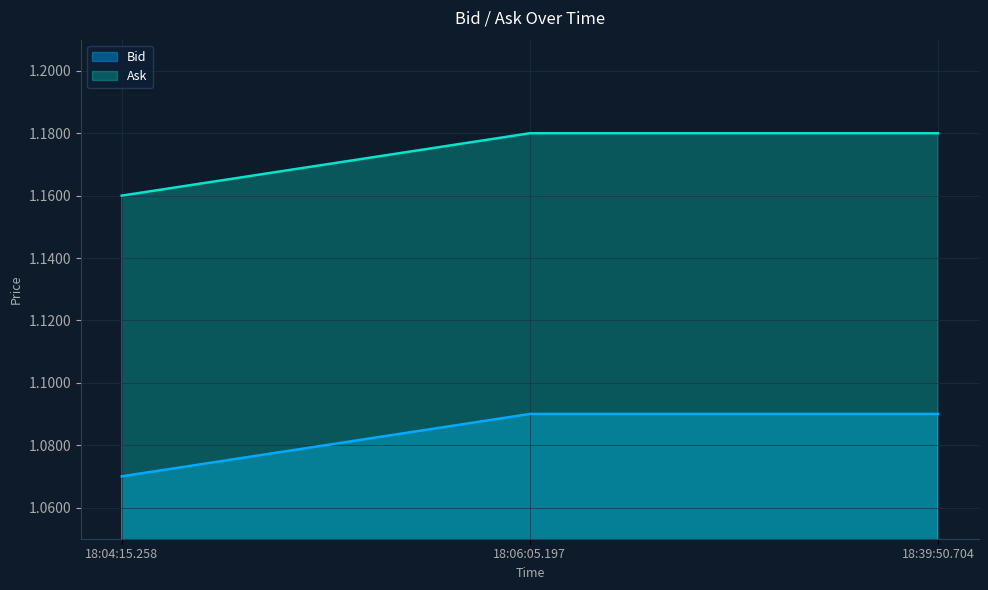

True or false: Bid has a value of 1.1 at 18:06:05.197.

True